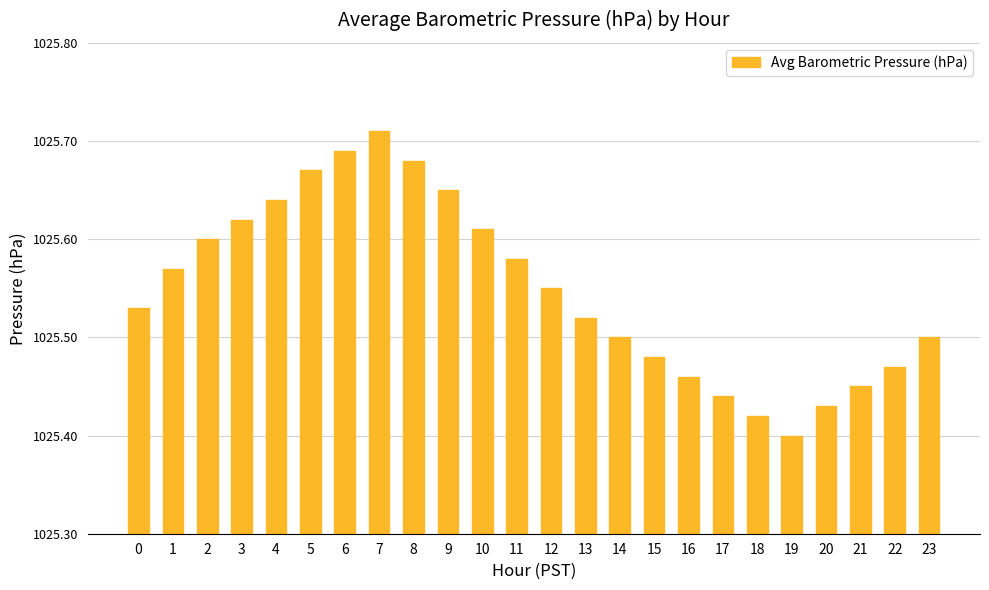

What is the ratio of the value at 0 to the value at 20?

1.0